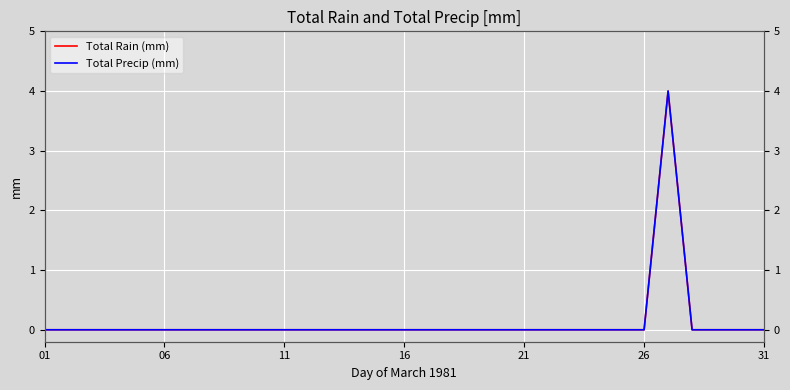

Is it true that Total Precip (mm) equals 0 at 01?

True